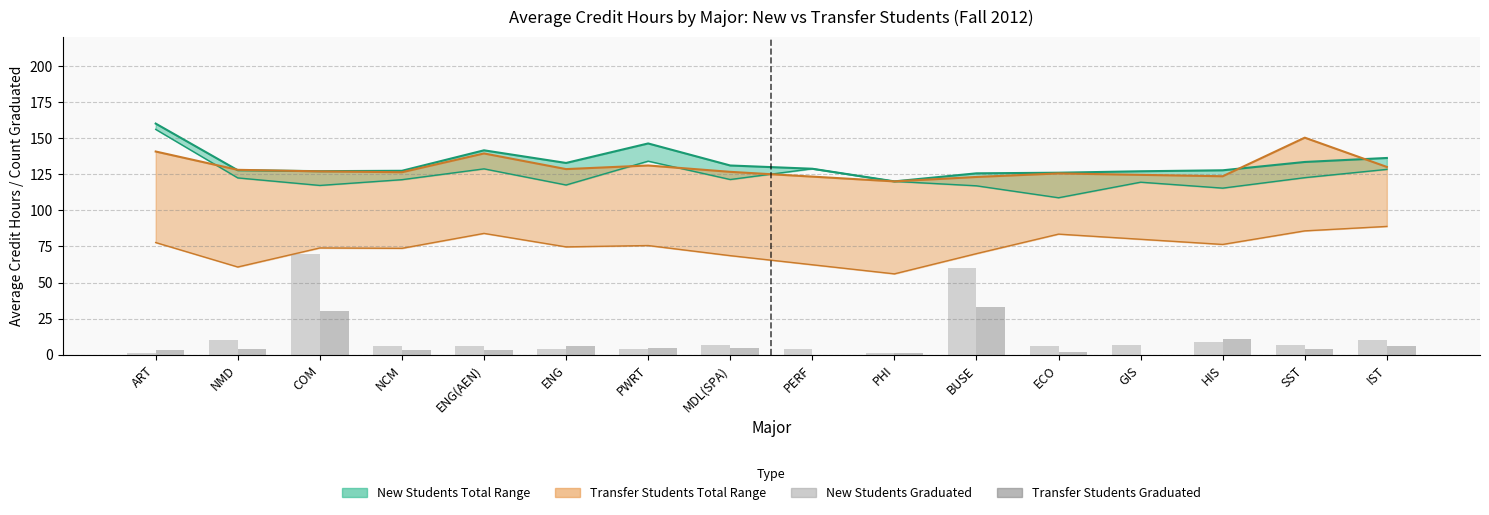

Reading right to left, what are all the values shown in this chart?

New Students Graduated: IST=10	SST=7	HIS=9	GIS=7	ECO=6	BUSE=60	PHI=1	PERF=4	MDL(SPA)=7	PWRT=4	ENG=4	ENG(AEN)=6	NCM=6	COM=70	NMD=10	ART=1
Transfer Students Graduated: IST=6	SST=4	HIS=11	GIS=0	ECO=2	BUSE=33	PHI=1	PERF=0	MDL(SPA)=5	PWRT=5	ENG=6	ENG(AEN)=3	NCM=3	COM=30	NMD=4	ART=3